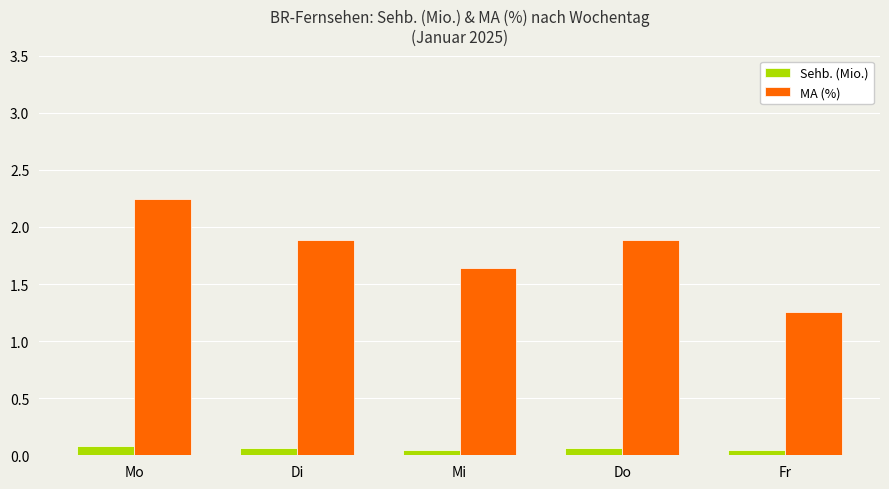

The value of MA (%) at Fr is 0.3. True or false?

False